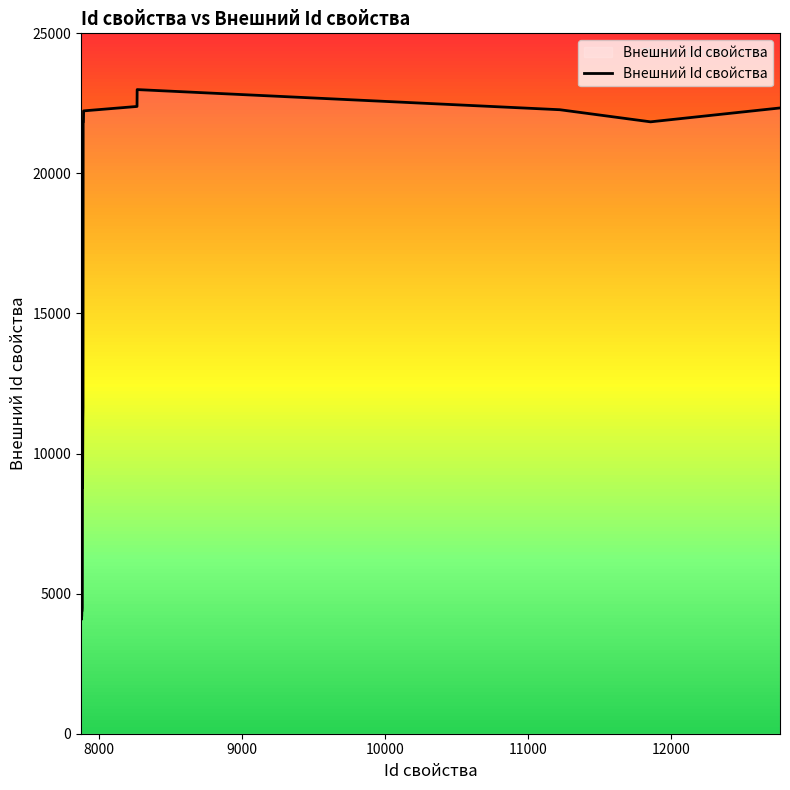

What is the maximum value shown in the chart?

22992